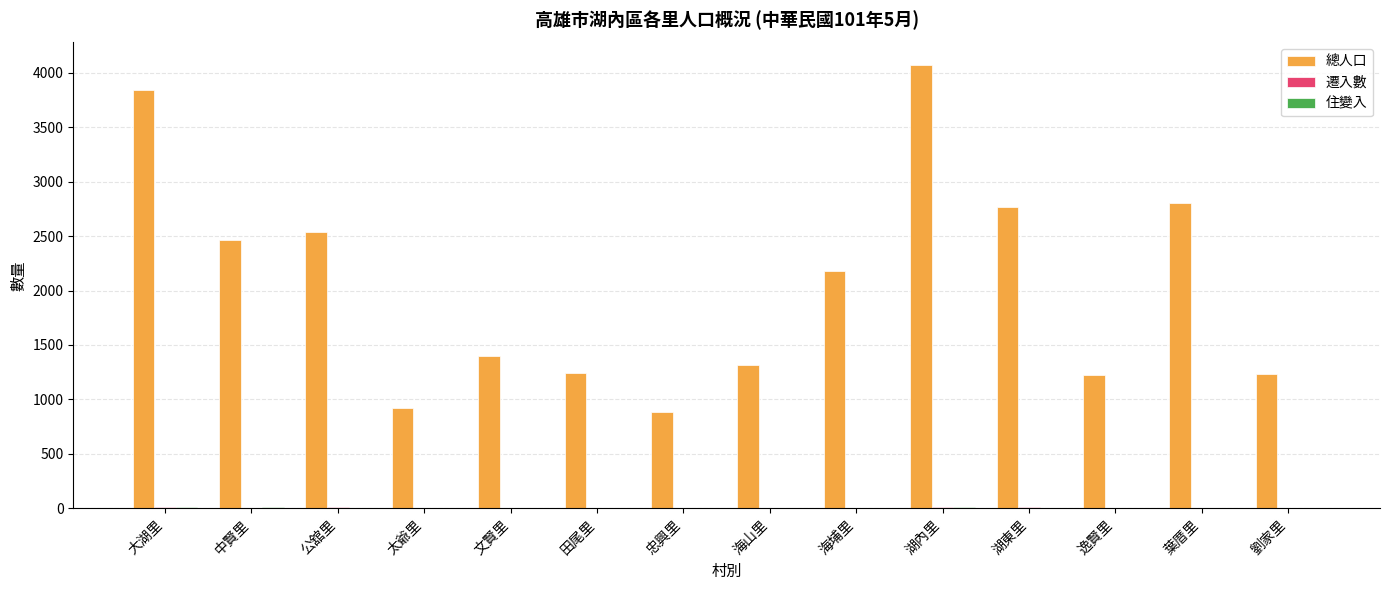

What is the greatest value displayed?

4073